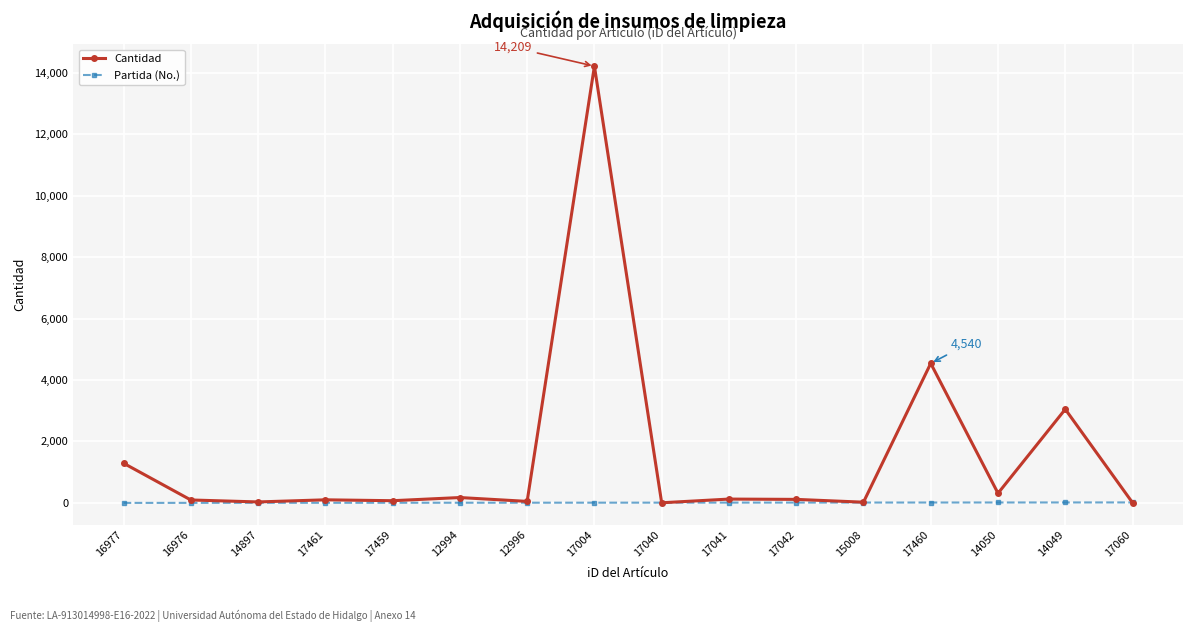

What position from the right is 12994?

11